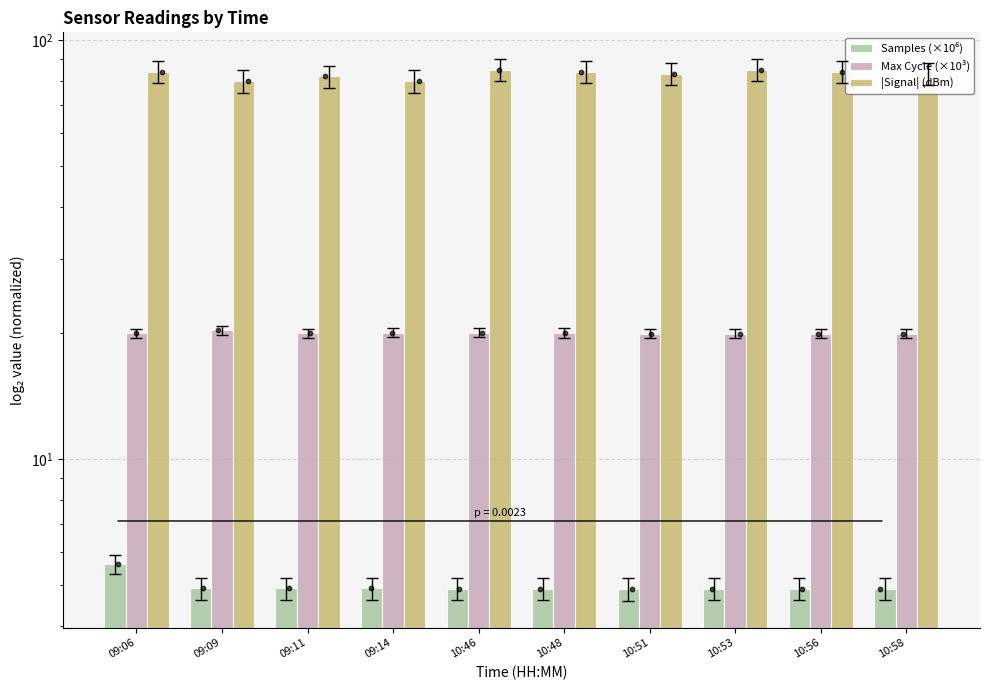

Which series has the largest Y range (max minus min)?

|Signal| (dBm)